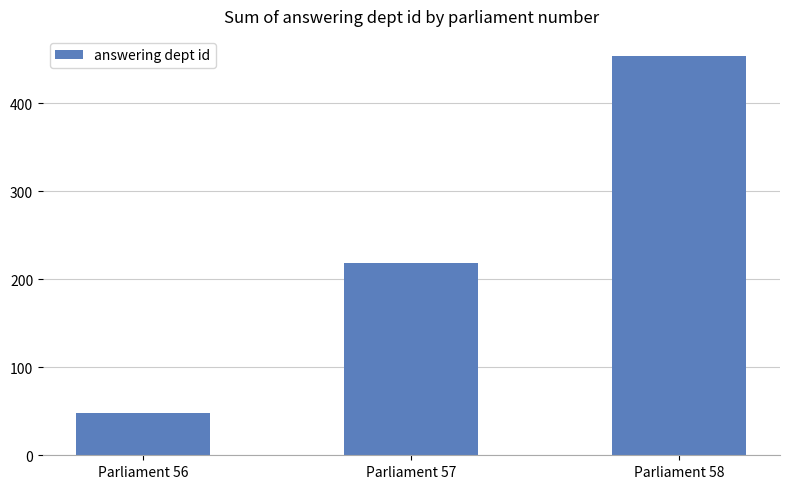

How many bars are there in total?

3